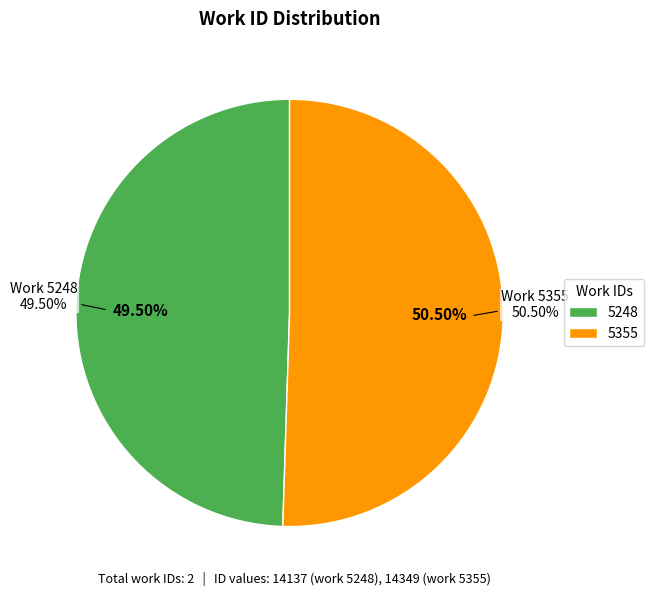

Does any single category account for the majority?

Yes